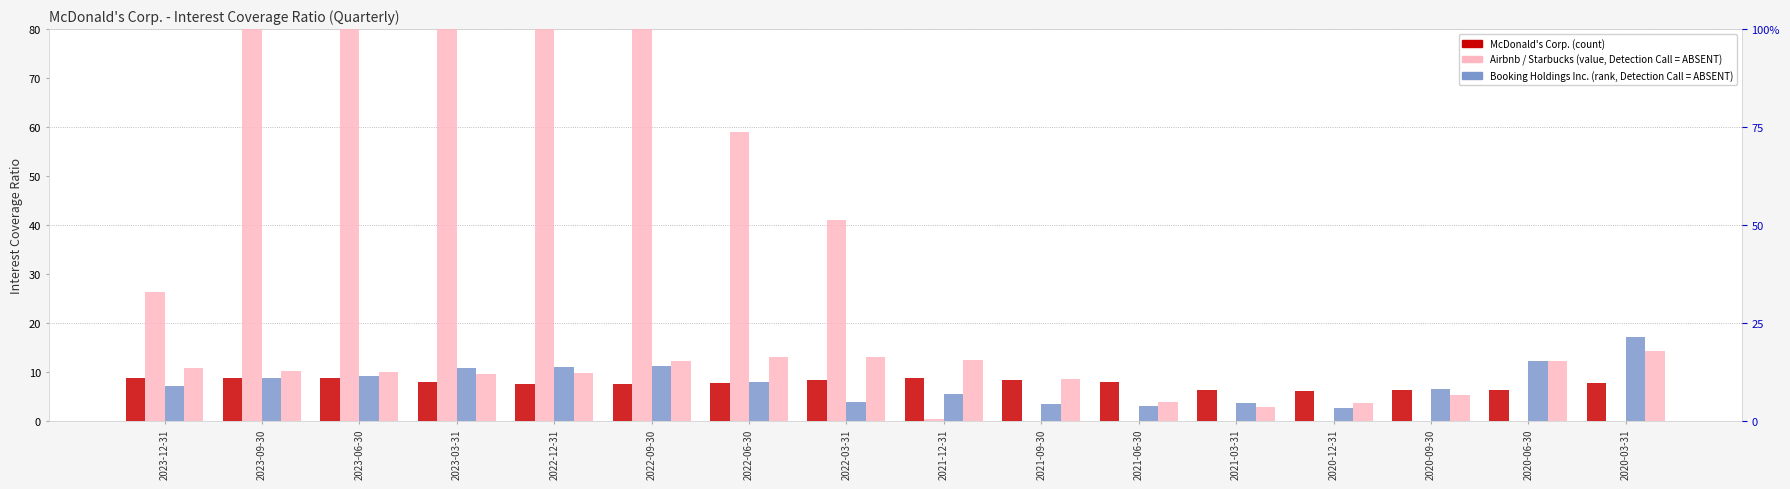

What position from the right is 2022-06-30?

10